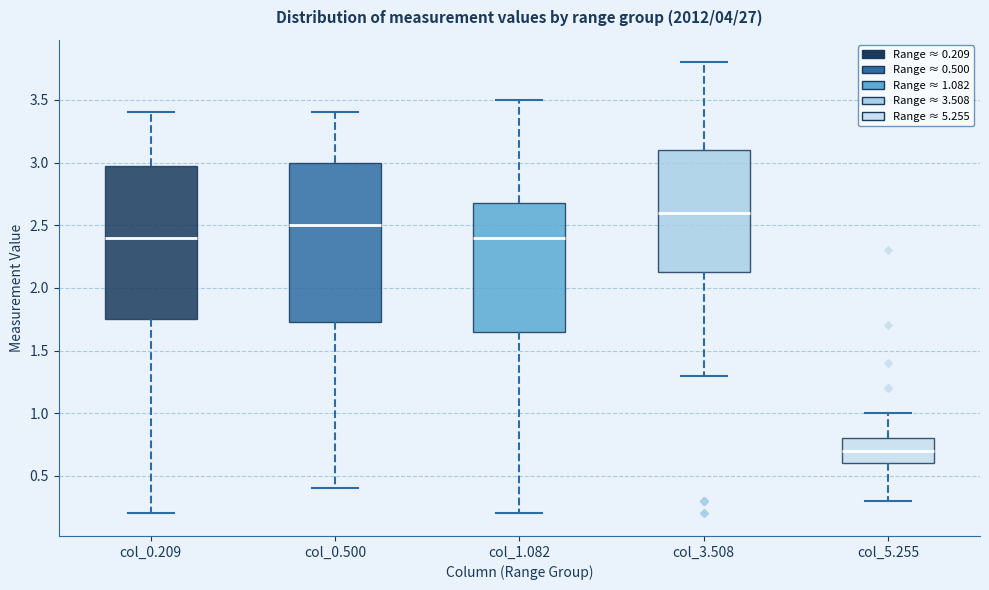

Reading left to right, transcribe this box plot: for each box, give where its median line is, the range the box spans, and where its two whiskers end, as read against the y-axis. The values are not printed on the chart, so give them approximately, as read against the axis.

col_0.209: median 2.40, box 1.75 to 3.00, whiskers 0.20 to 3.40
col_0.500: median 2.50, box 1.75 to 3.00, whiskers 0.40 to 3.40
col_1.082: median 2.40, box 1.65 to 2.70, whiskers 0.20 to 3.50
col_3.508: median 2.60, box 2.15 to 3.10, whiskers 1.30 to 3.80
col_5.255: median 0.70, box 0.60 to 0.80, whiskers 0.30 to 1.00